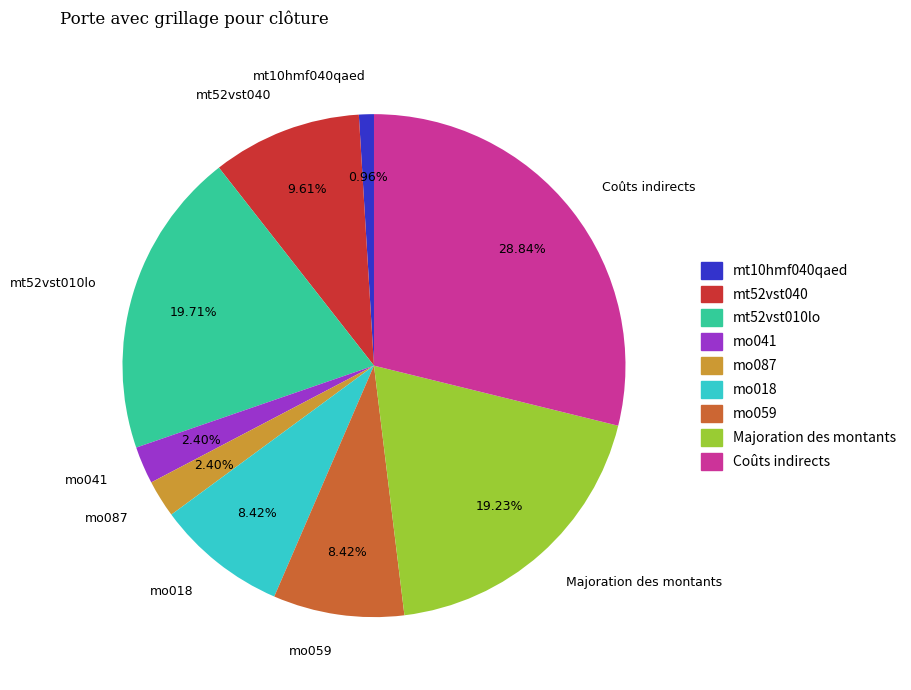

To the nearest percent, what portion does mo059 represent?

8%